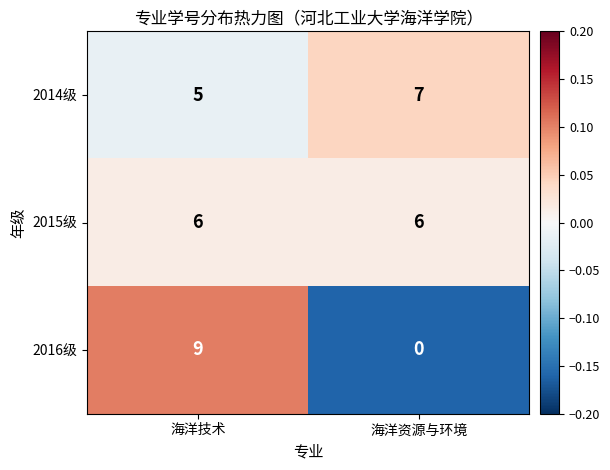

Reading right to left, list all the values displayed in this chart.

2014级: 海洋资源与环境=7	海洋技术=5
2015级: 海洋资源与环境=6	海洋技术=6
2016级: 海洋资源与环境=0	海洋技术=9